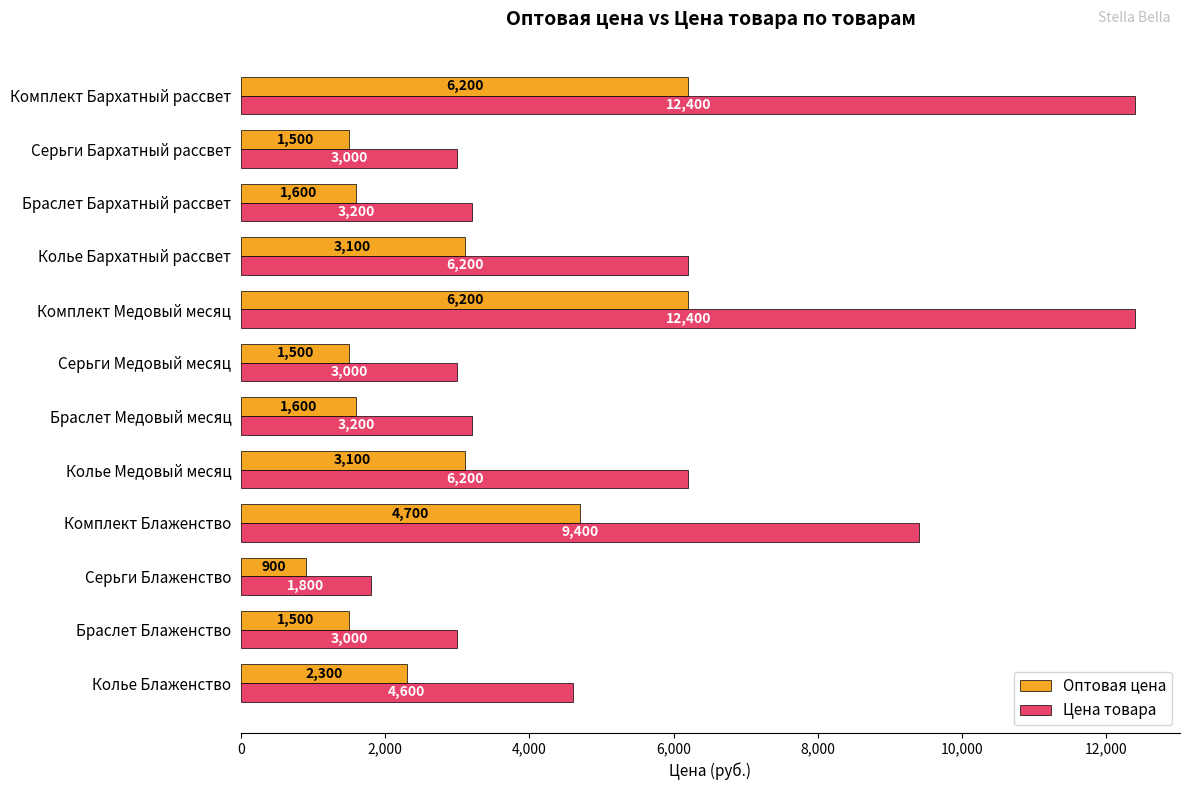

What is the sum of all Оптовая цена values?

34200